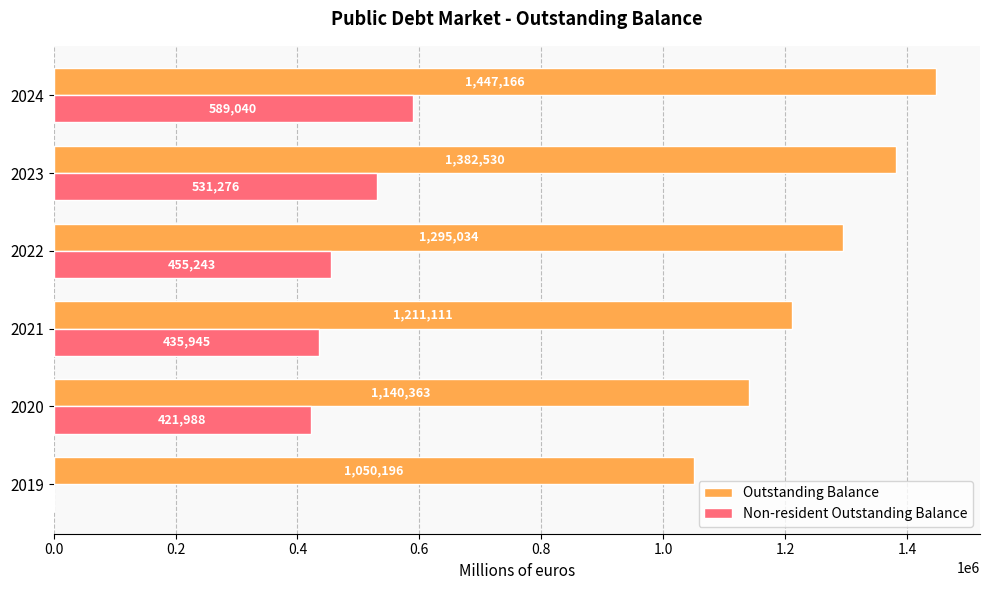

Which category has the highest value in the Outstanding Balance series?

2024